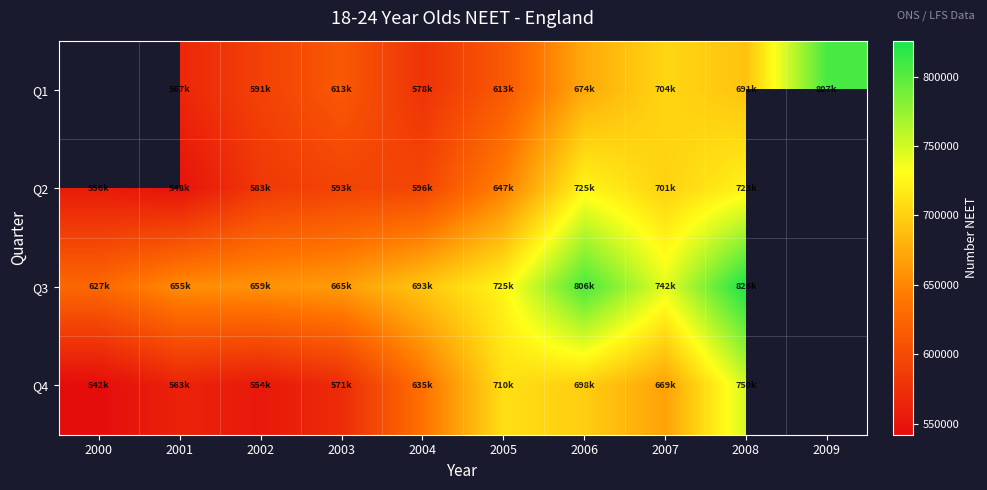

Count the number of categories in the chart.

10